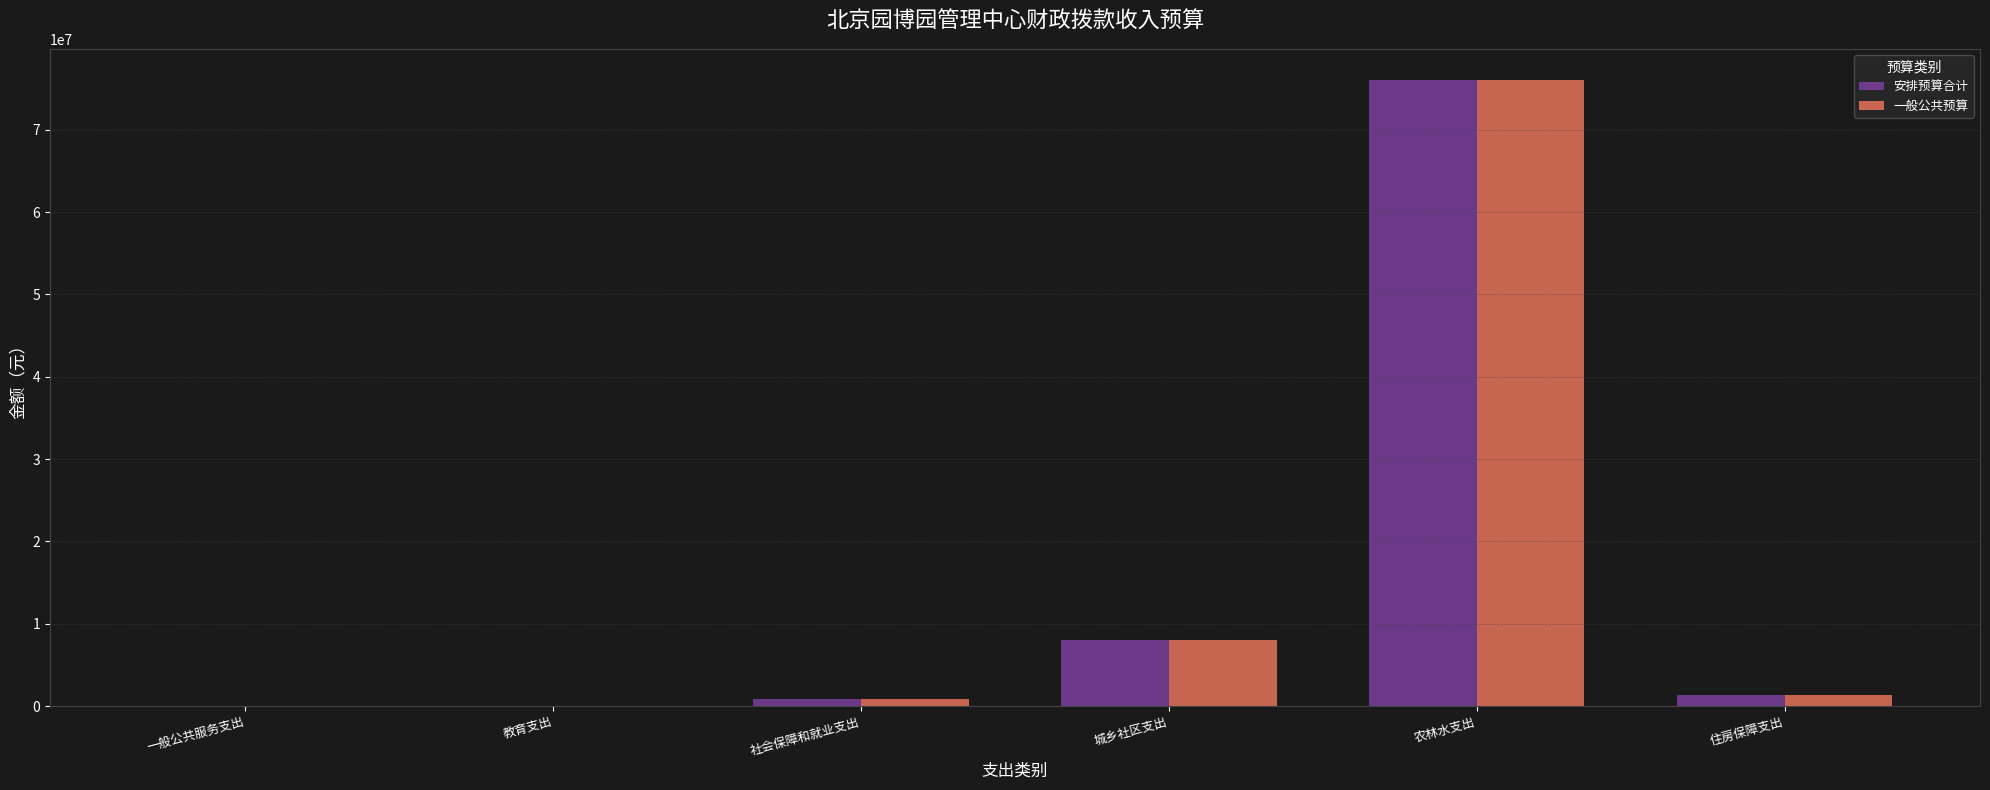

What is the average value of the 安排预算合计 series?

14372042.4